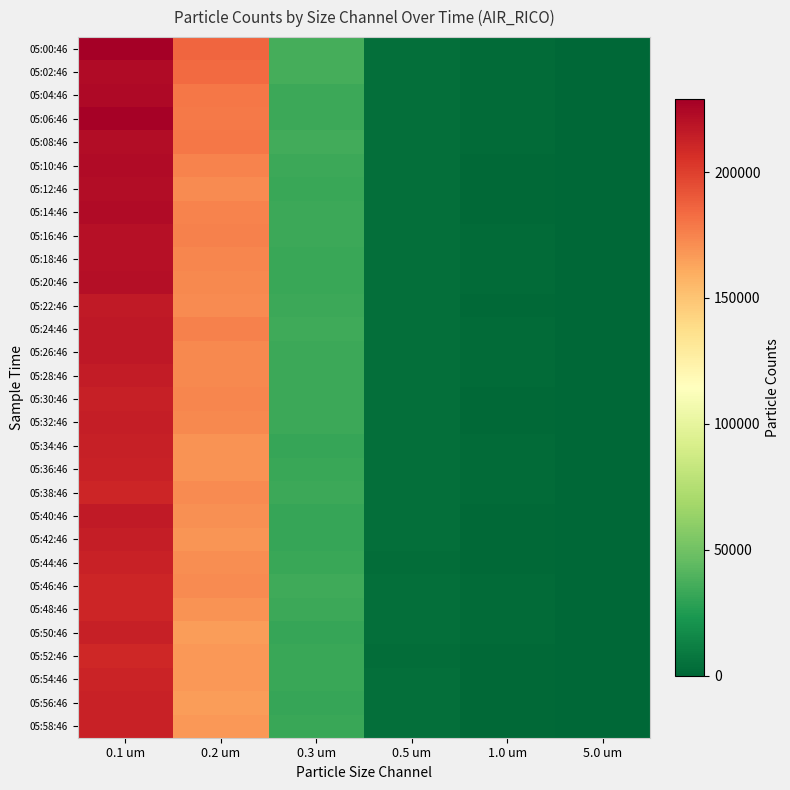

What is the greatest value displayed?

228934